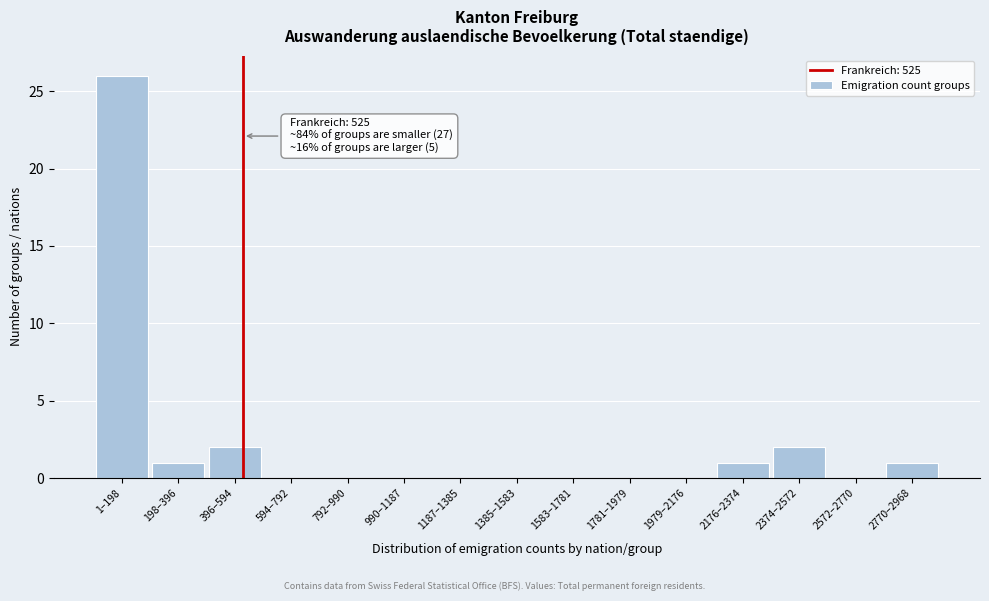

Reading left to right, extract all data points from this chart.

1–198=26	198–396=1	396–594=2	594–792=0	792–990=0	990–1187=0	1187–1385=0	1385–1583=0	1583–1781=0	1781–1979=0	1979–2176=0	2176–2374=1	2374–2572=2	2572–2770=0	2770–2968=1